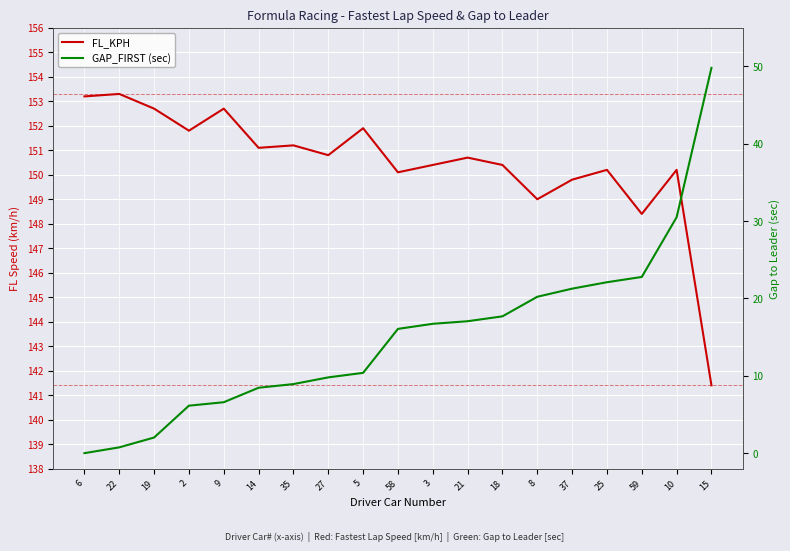

What is the difference between the highest and lowest values at 8?

128.8